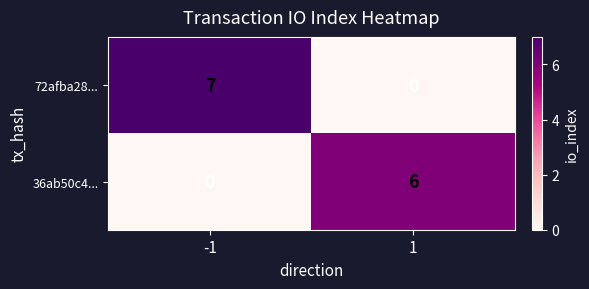

What value does the 72afba28... series have at -1?

7